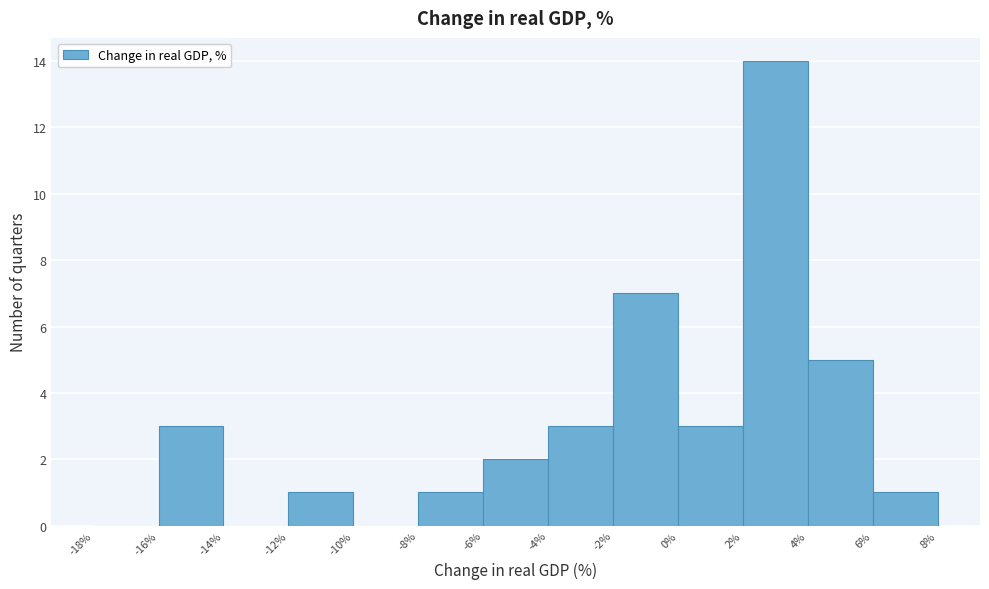

Reading left to right, transcribe this chart: for each bar, give the range it covers on the x-axis and its height. The values are not printed on the chart, so give them approximately, as read against the axis.

-18% to -16%: 0
-16% to -14%: 3
-14% to -12%: 0
-12% to -10%: 1
-10% to -8%: 0
-8% to -6%: 1
-6% to -4%: 2
-4% to -2%: 3
-2% to 0%: 7
0% to 2%: 3
2% to 4%: 14
4% to 6%: 5
6% to 8%: 1